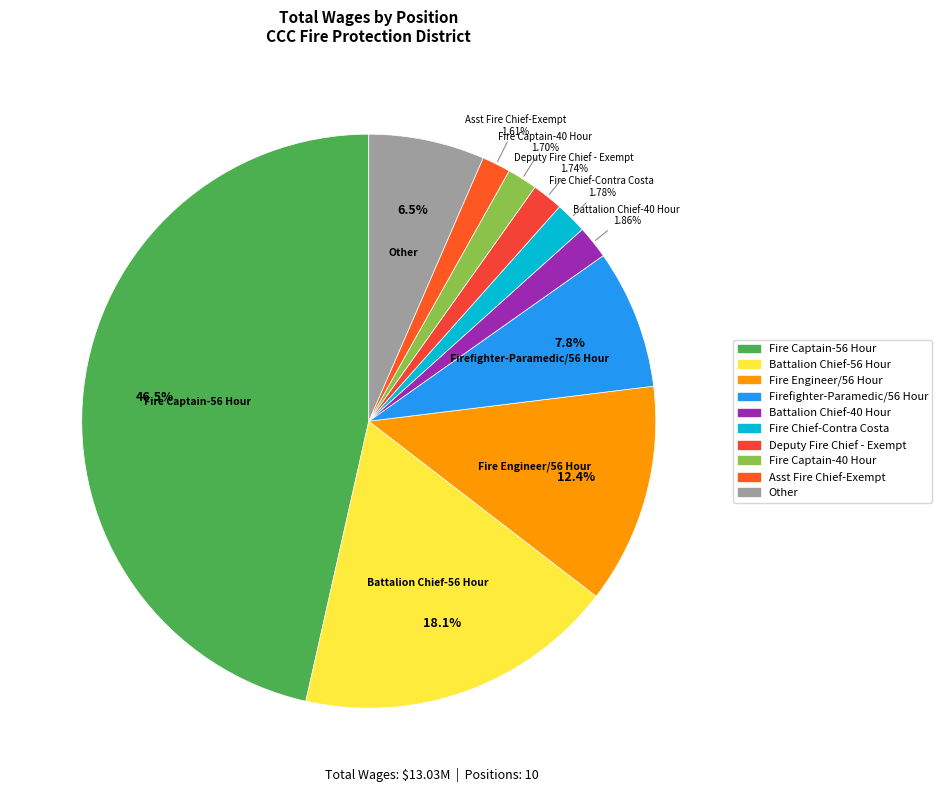

To the nearest percent, what is the combined percentage of Fire Chief-Contra Costa and Fire Captain-40 Hour?

3%